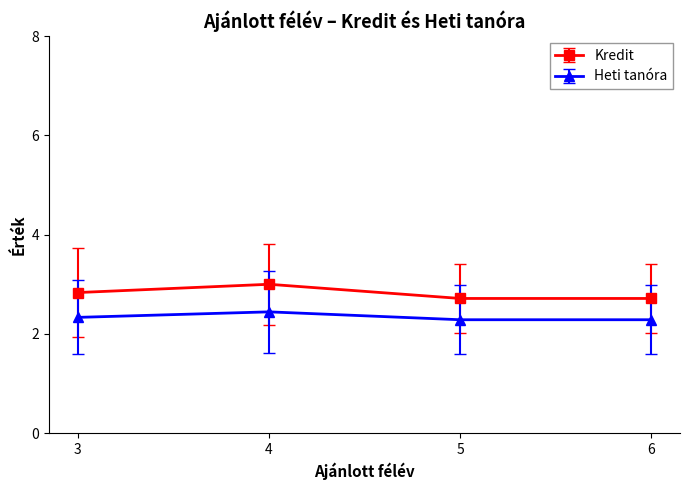

True or false: Kredit has a value of 2.8 at 3.

True